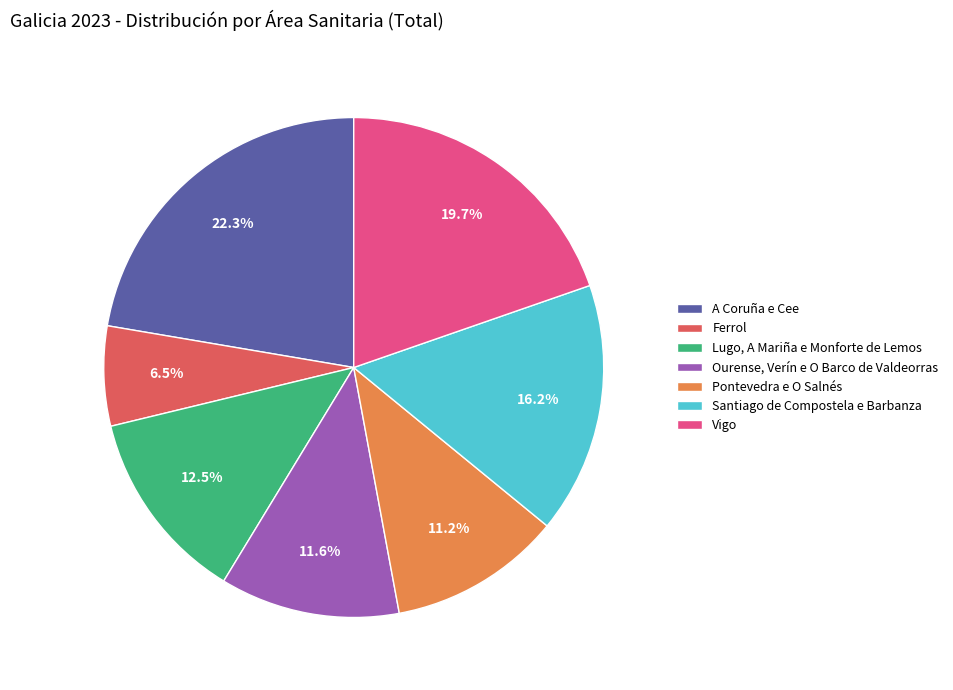

Which slice is the largest?

A Coruña e Cee